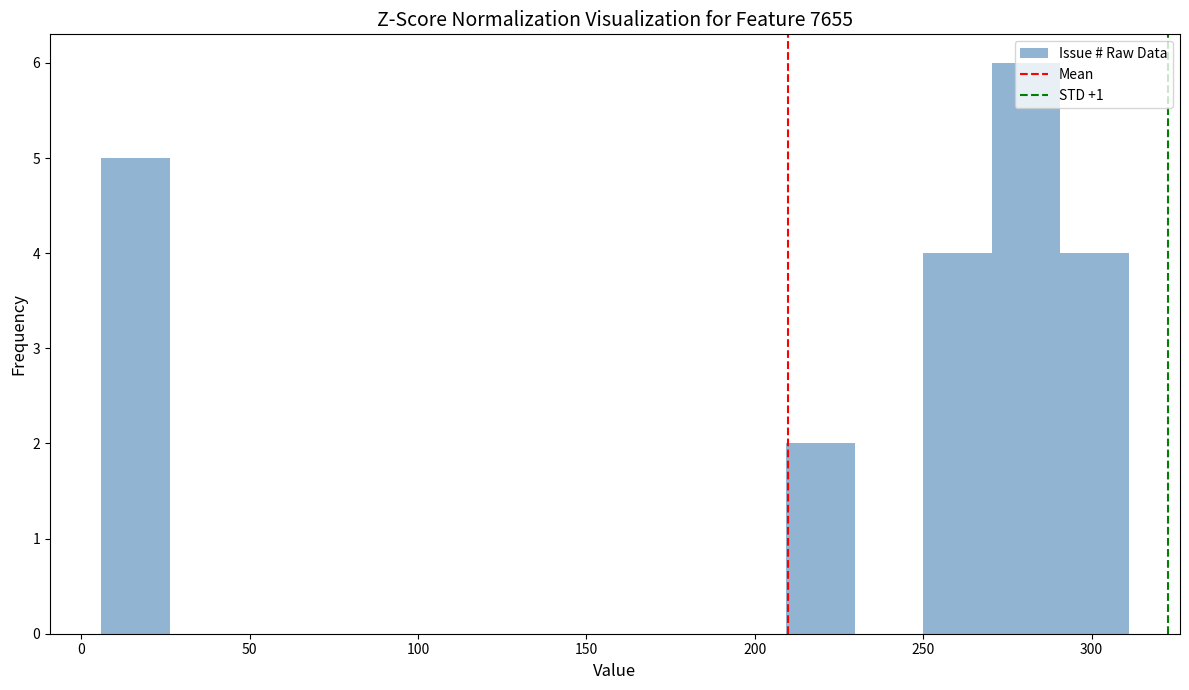

Over which range of the x-axis is the bar tallest?

270 to 290